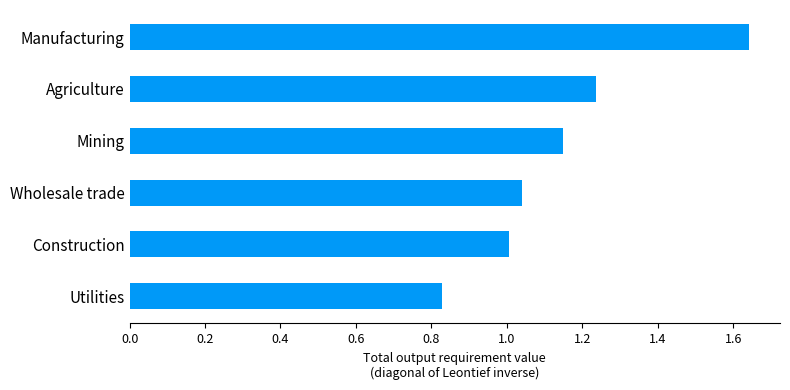

How many categories are shown in the chart?

6